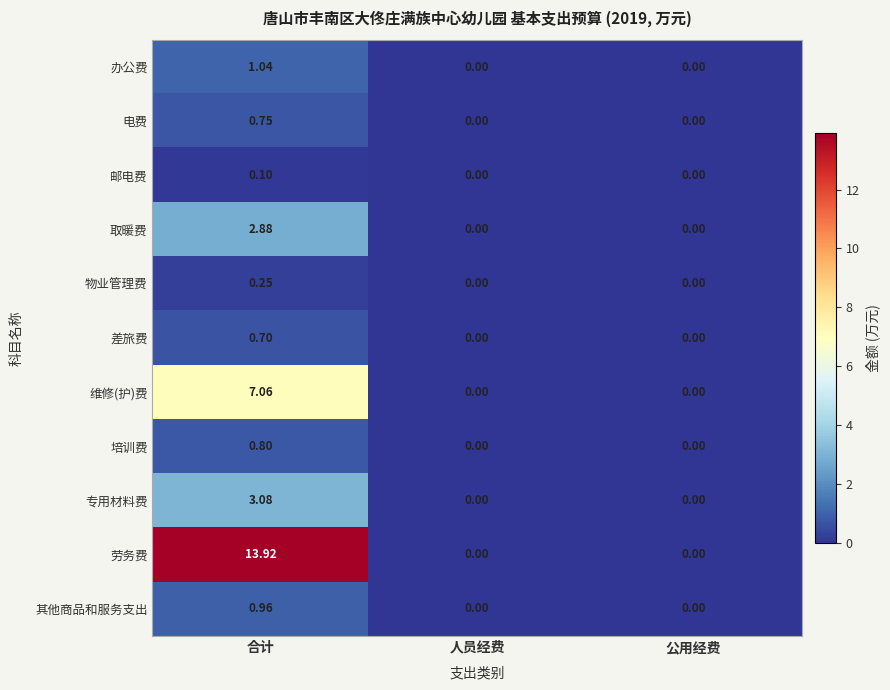

At which label does 培训费 reach its peak?

合计